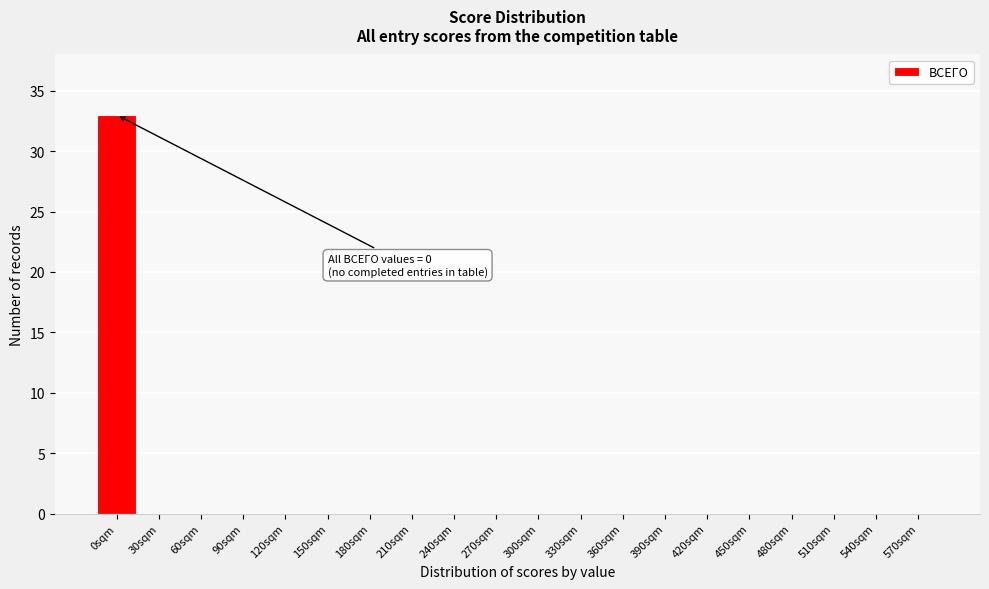

Reading left to right, what are all the values shown in this chart?

0sqm=33	30sqm=0	60sqm=0	90sqm=0	120sqm=0	150sqm=0	180sqm=0	210sqm=0	240sqm=0	270sqm=0	300sqm=0	330sqm=0	360sqm=0	390sqm=0	420sqm=0	450sqm=0	480sqm=0	510sqm=0	540sqm=0	570sqm=0